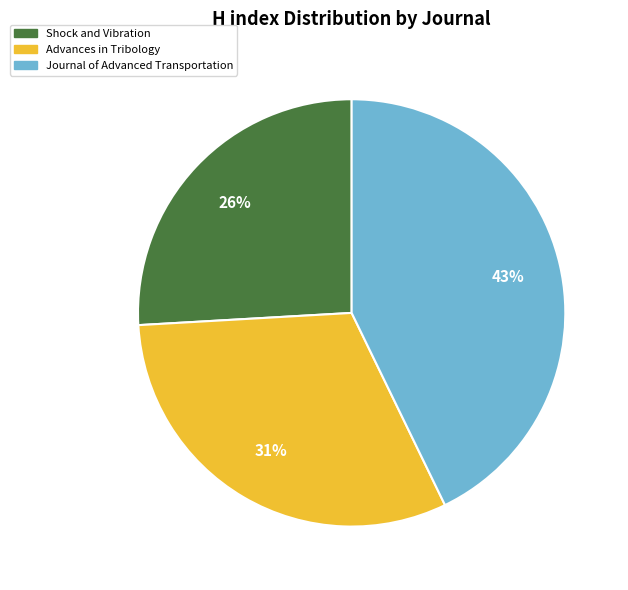

True or false: Shock and Vibration accounts for 12% of the total.

False